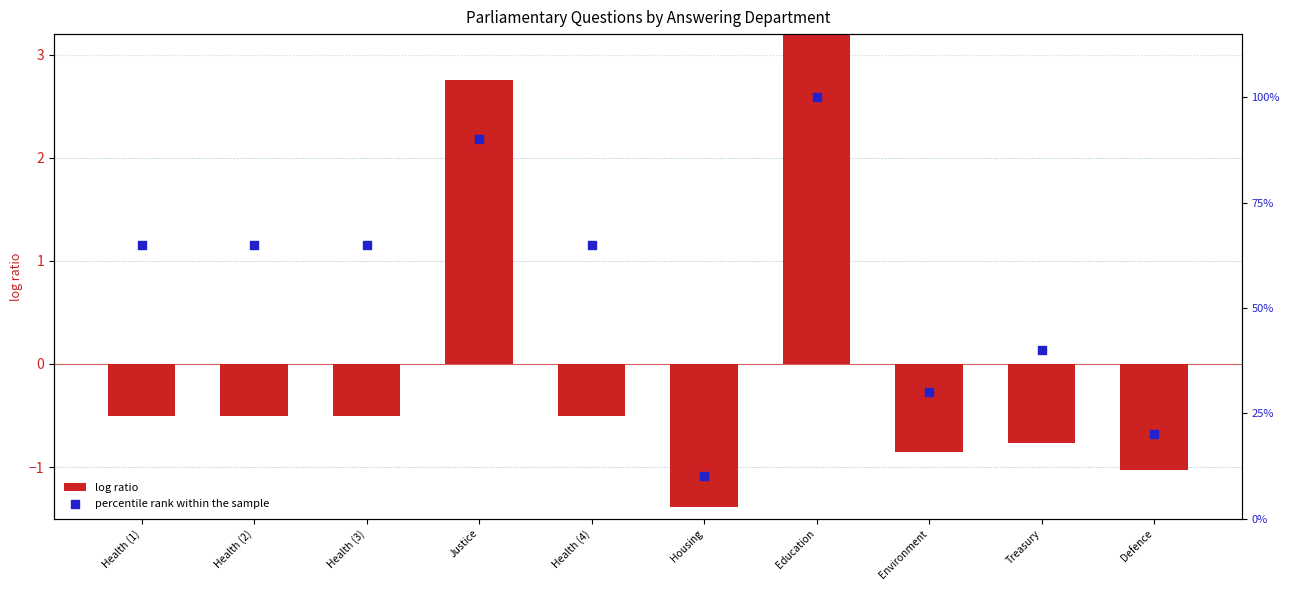

Is the value of log ratio at Health (1) greater than the value of percentile rank within the sample at Environment?

No